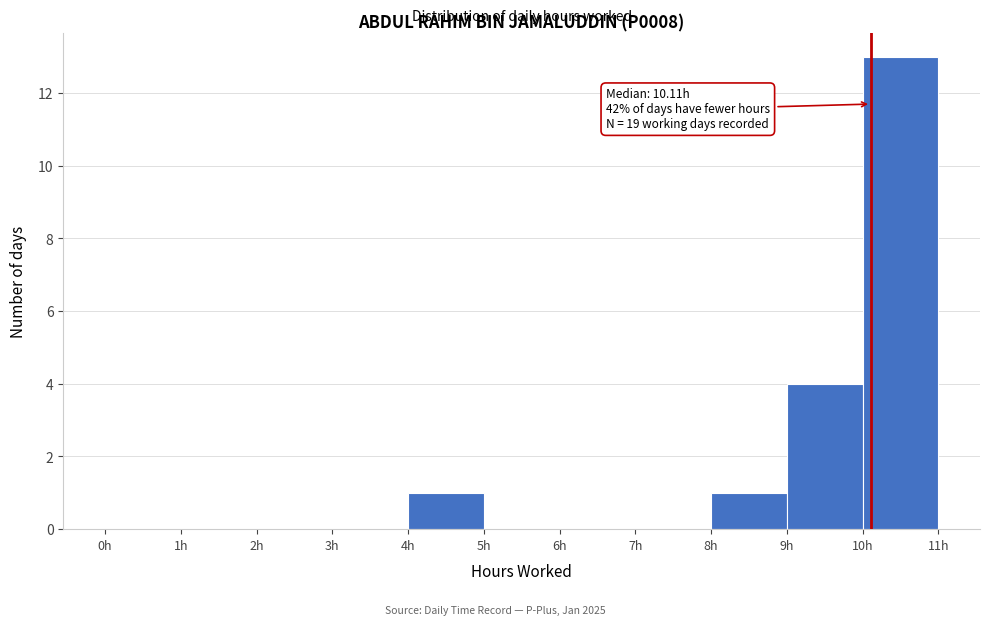

Which range on the x-axis has the tallest bar?

10 to 11